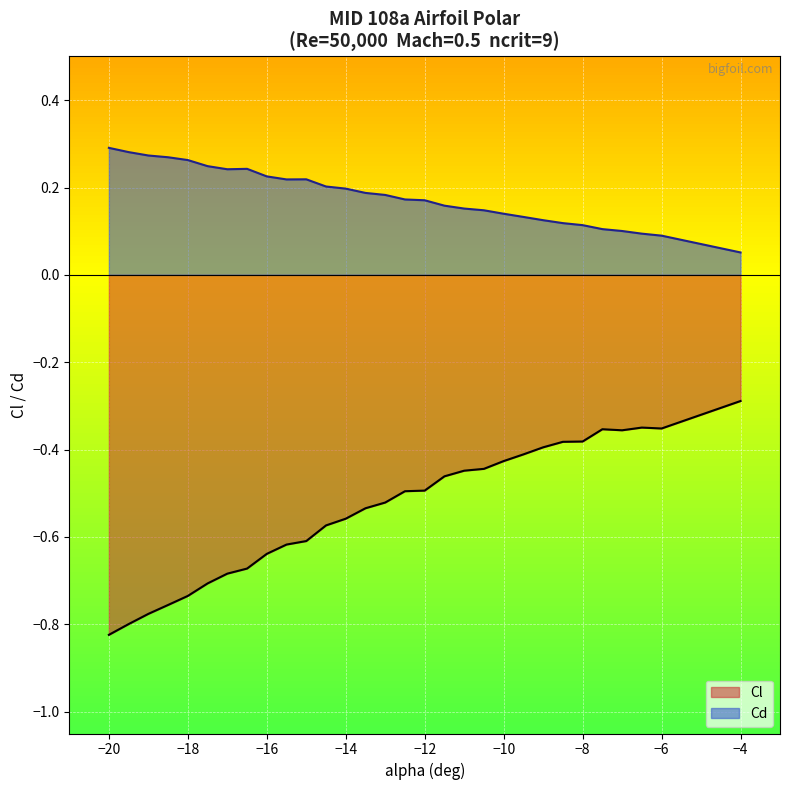

True or false: Cl has a value of -0.4 at -8.5.

True